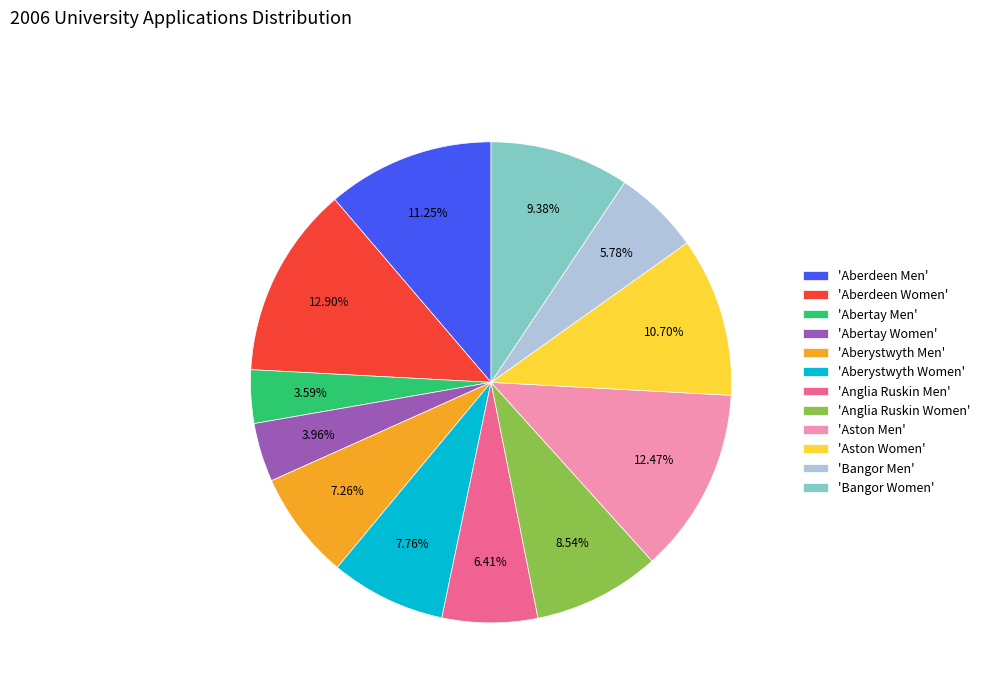

What is the ratio of the value at 'Anglia Ruskin Women' to the value at 'Aberystwyth Women'?

1.1